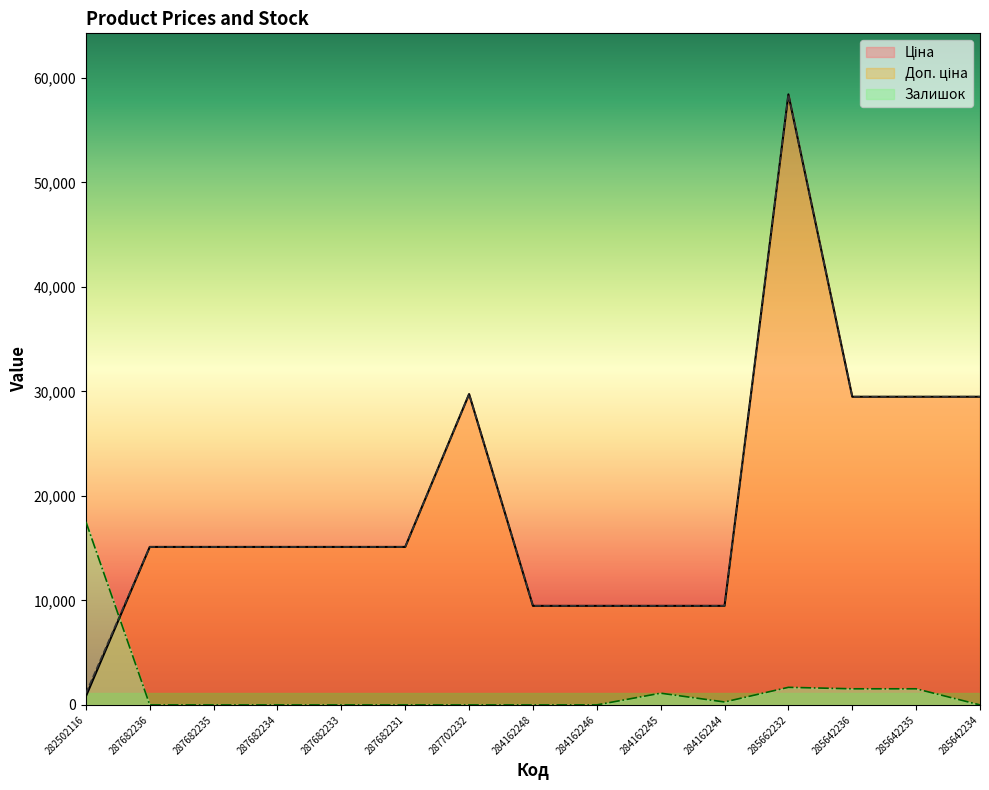

Which series changed the most between 287682234 and 287682231?

Ціна